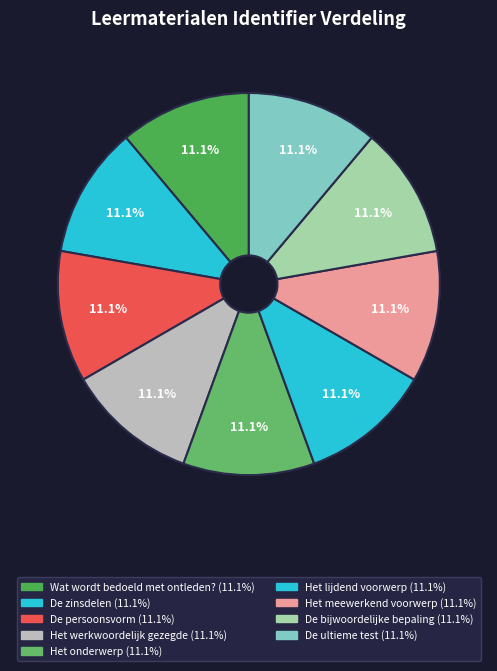

What percentage is the Het lijdend voorwerp slice, to the nearest percent?

11%